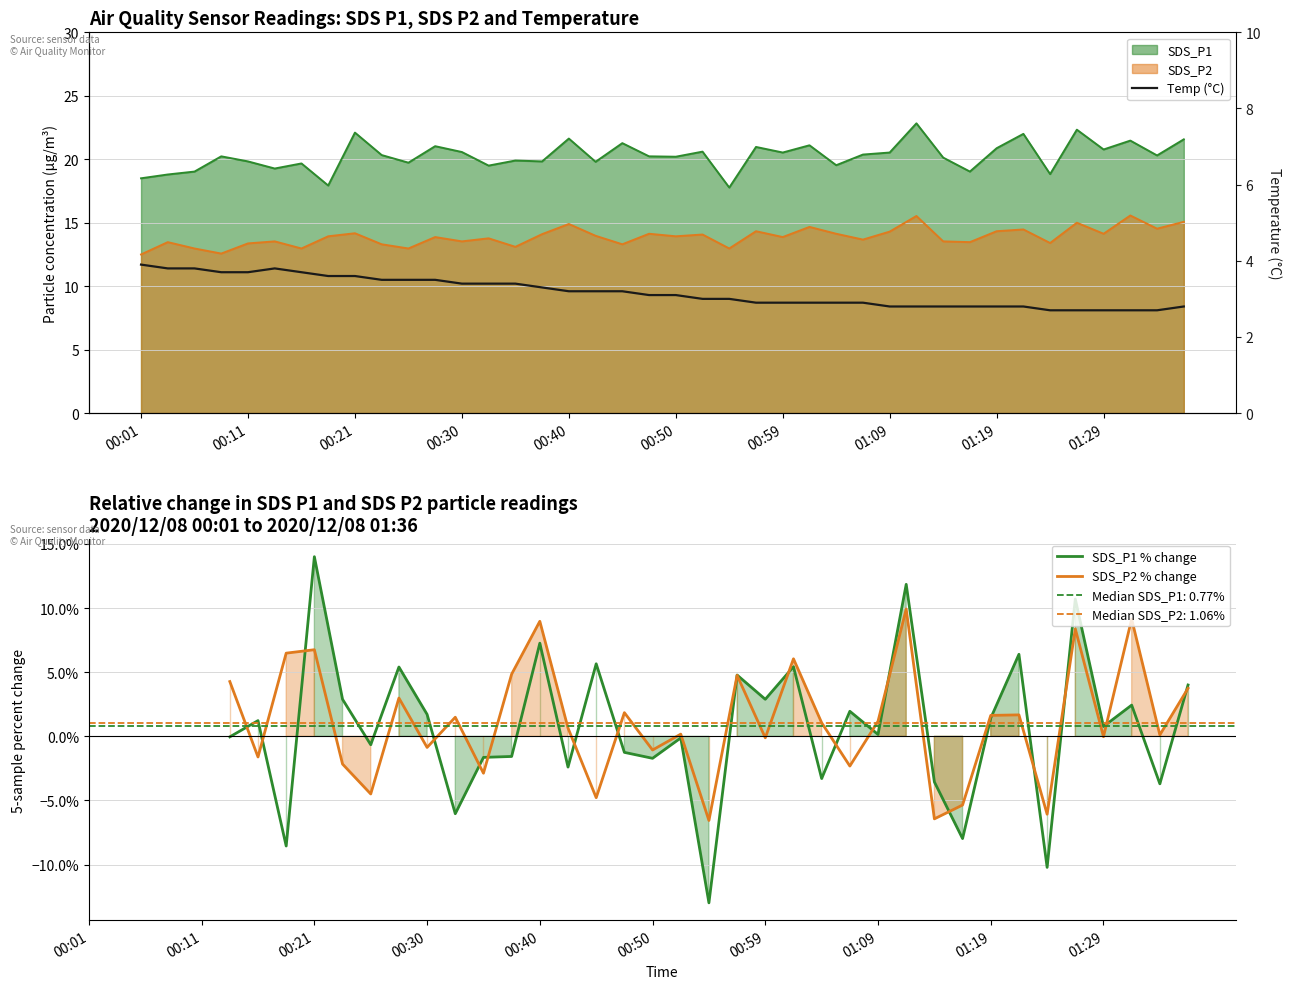

Reading left to right, what are all the values shown in this chart?

SDS_P1: 18.5	18.8	19.0	20.2	19.8	19.3	19.7	17.9	22.1	20.3	19.7	21.0	20.6	19.5	19.9	19.8	21.6	19.8	21.3	20.2	20.2	20.6	17.8	21.0	20.5	21.1	19.5	20.4	20.5	22.8	20.1	19.0	20.9	22.0	18.8	22.3	20.8	21.5	20.3	21.6
SDS_P2: 12.5	13.5	13.0	12.6	13.4	13.5	13.0	13.9	14.2	13.3	13.0	13.9	13.5	13.8	13.1	14.1	14.9	14.0	13.3	14.1	13.9	14.1	13.0	14.3	13.9	14.7	14.1	13.7	14.3	15.5	13.5	13.5	14.3	14.5	13.4	15.0	14.1	15.6	14.5	15.1
Temp: 3.9	3.8	3.8	3.7	3.7	3.8	3.7	3.6	3.6	3.5	3.5	3.5	3.4	3.4	3.4	3.3	3.2	3.2	3.2	3.1	3.1	3.0	3.0	2.9	2.9	2.9	2.9	2.9	2.8	2.8	2.8	2.8	2.8	2.8	2.7	2.7	2.7	2.7	2.7	2.8